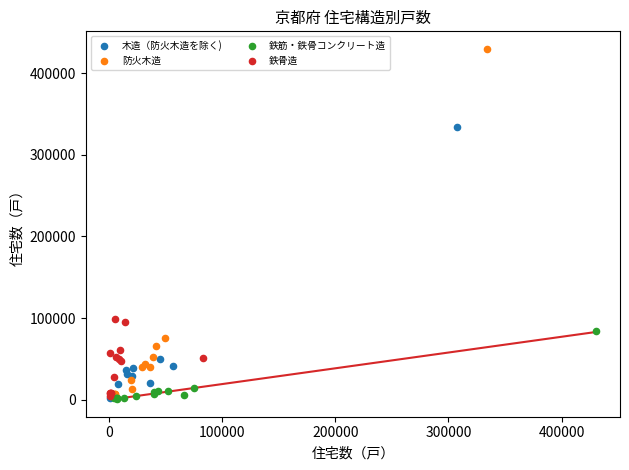

Which series reaches the maximum Y coordinate?

防火木造